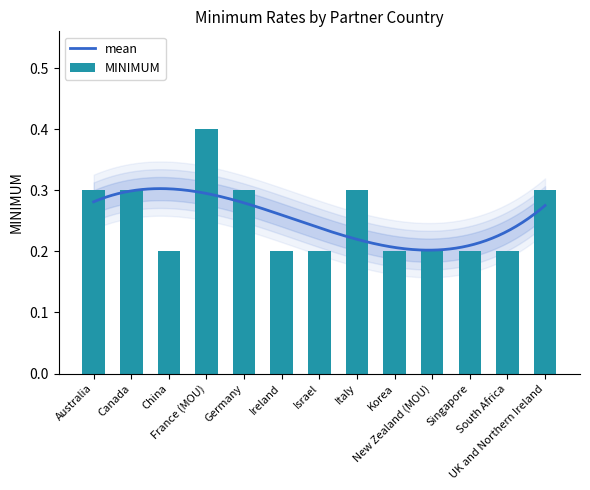

What is the label of the 8th bar from the left?

Italy